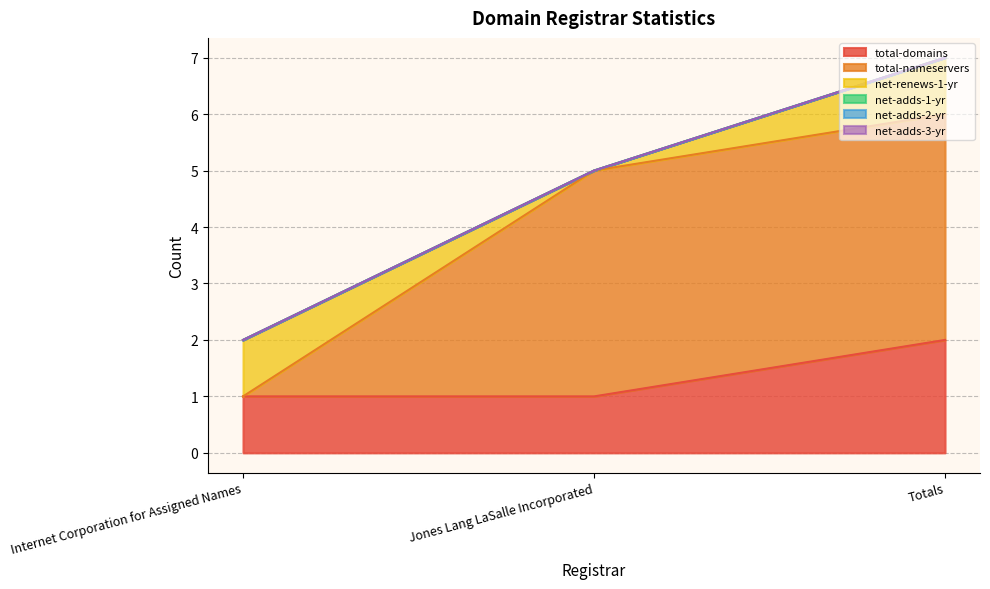

Count the number of categories in the chart.

3